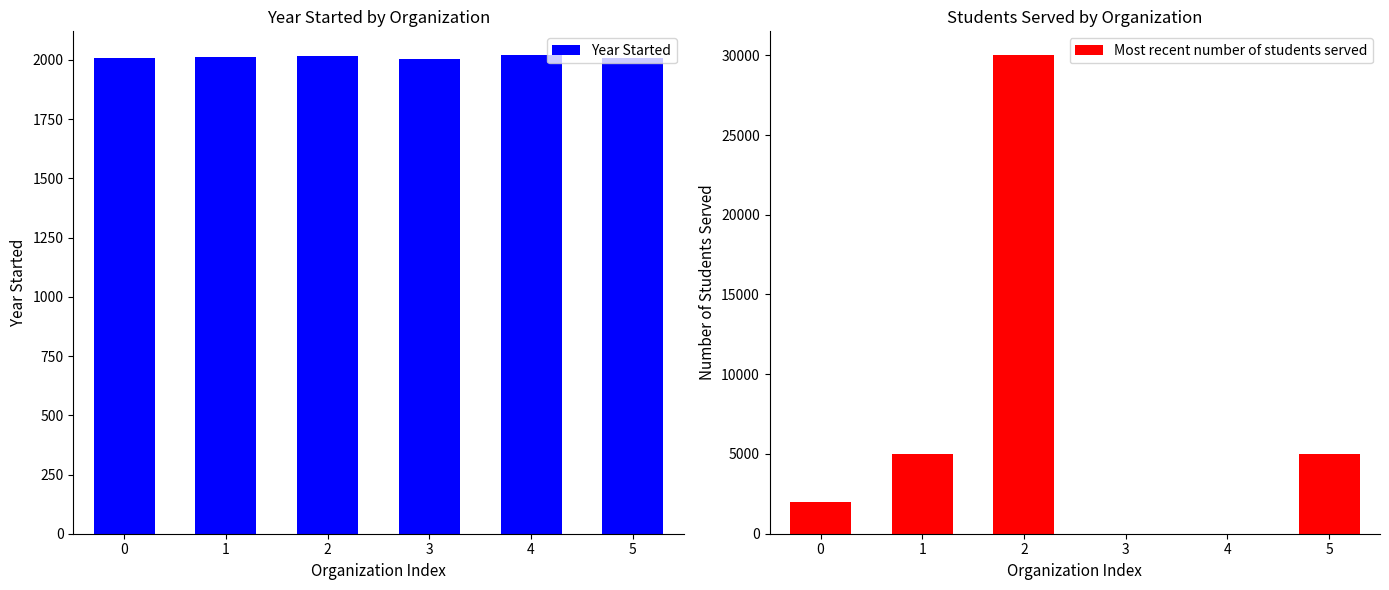

How many bars are there in each group?

2